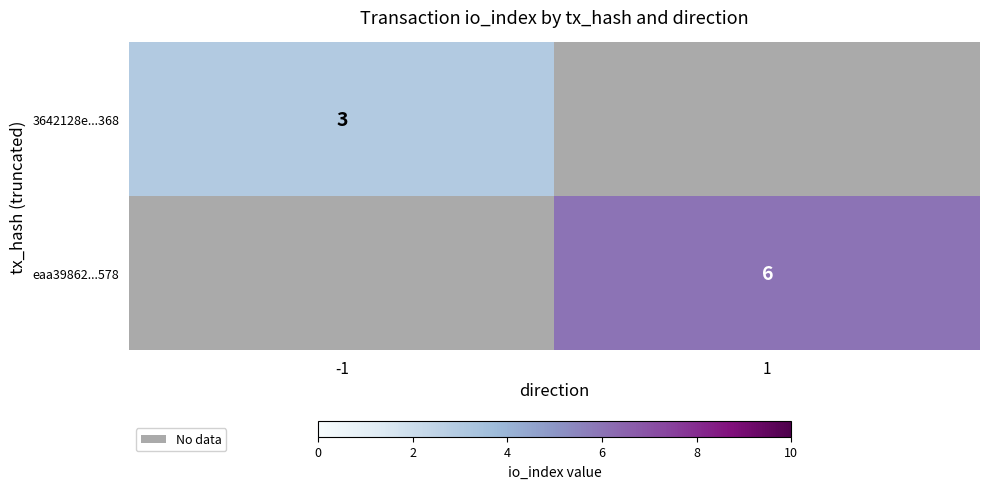

The value of 3642128e...368 at -1 is 2. True or false?

False